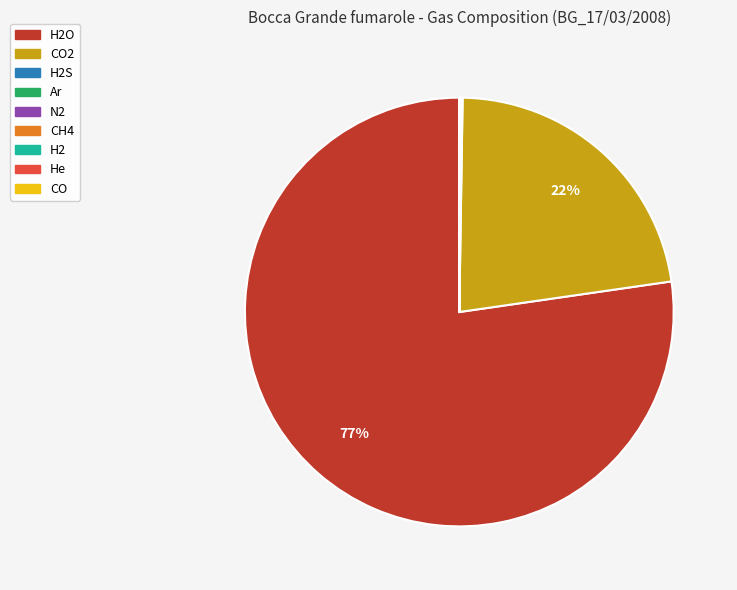

To the nearest percent, what is the average slice percentage?

11%